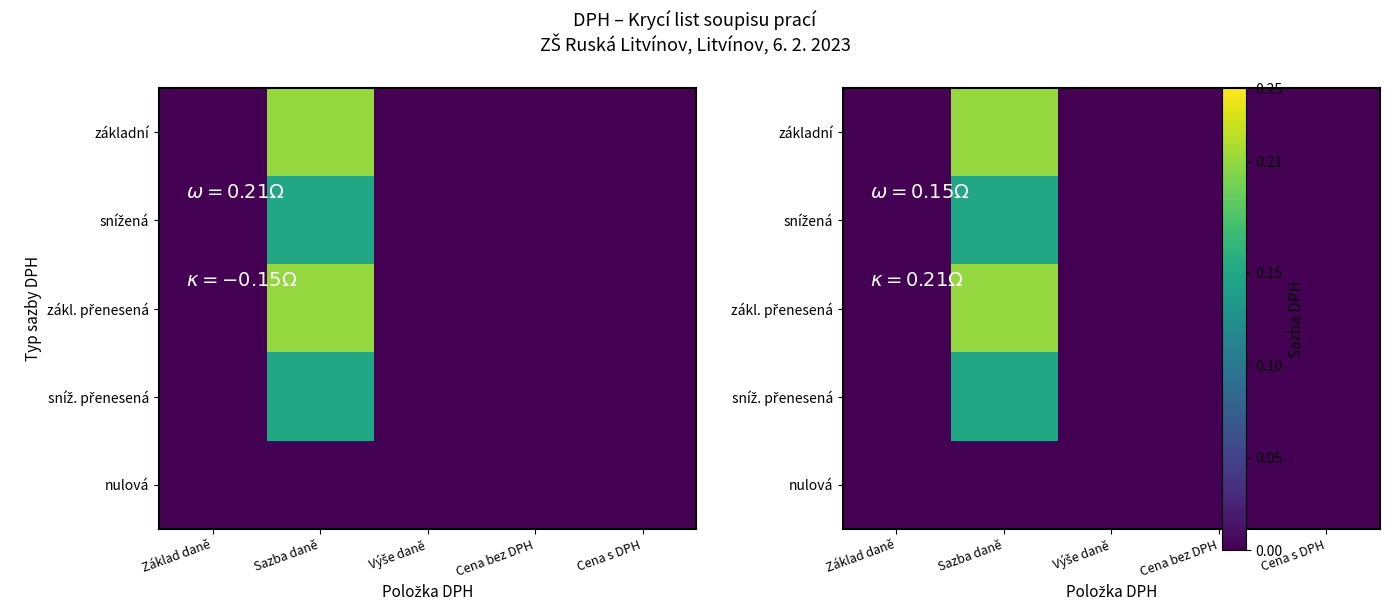

Is it true that základní equals 0.0 at Výše daně?

True